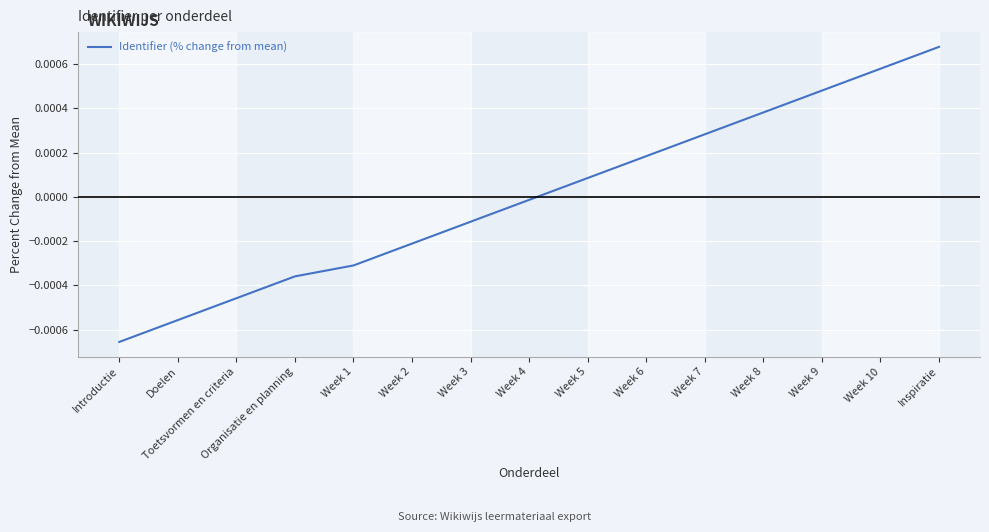

Which category has the highest value across all series?

Inspiratie